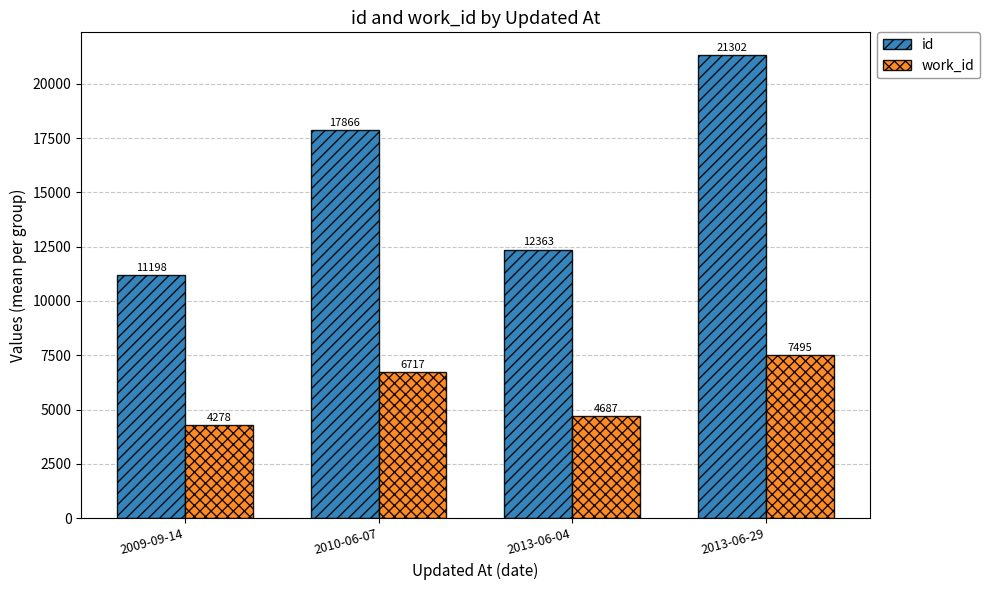

What position from the right is 2013-06-29?

1